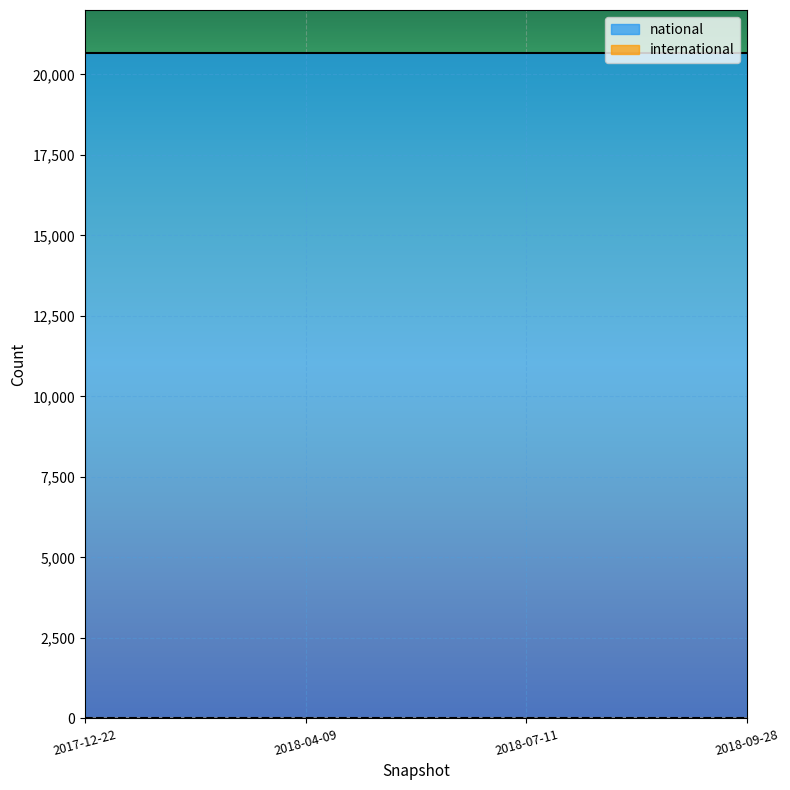

The national series shows 28472 at 2018-07-11. True or false?

False